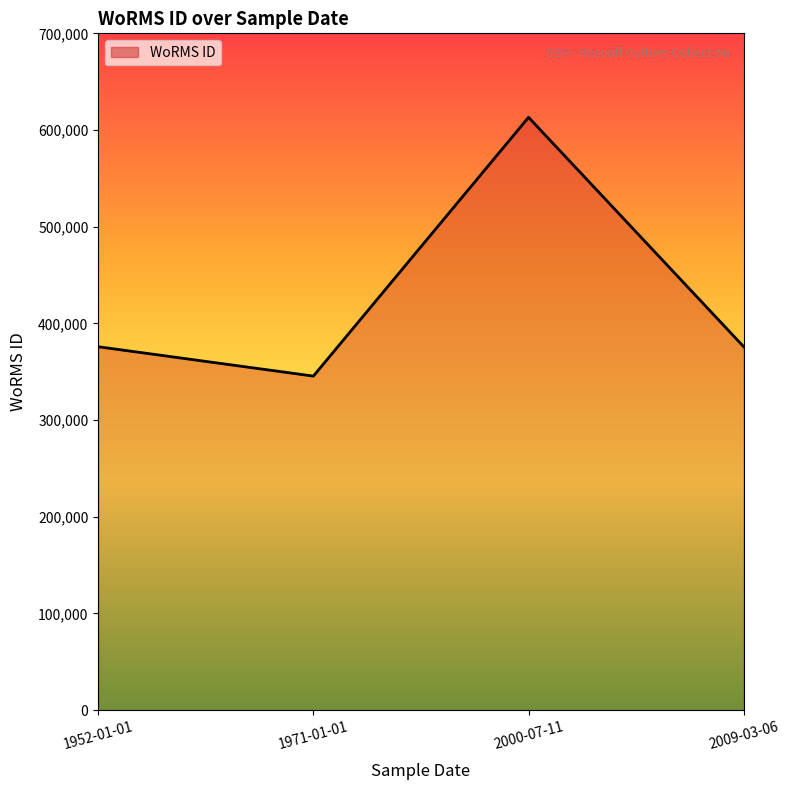

How many lines are shown in the chart?

1